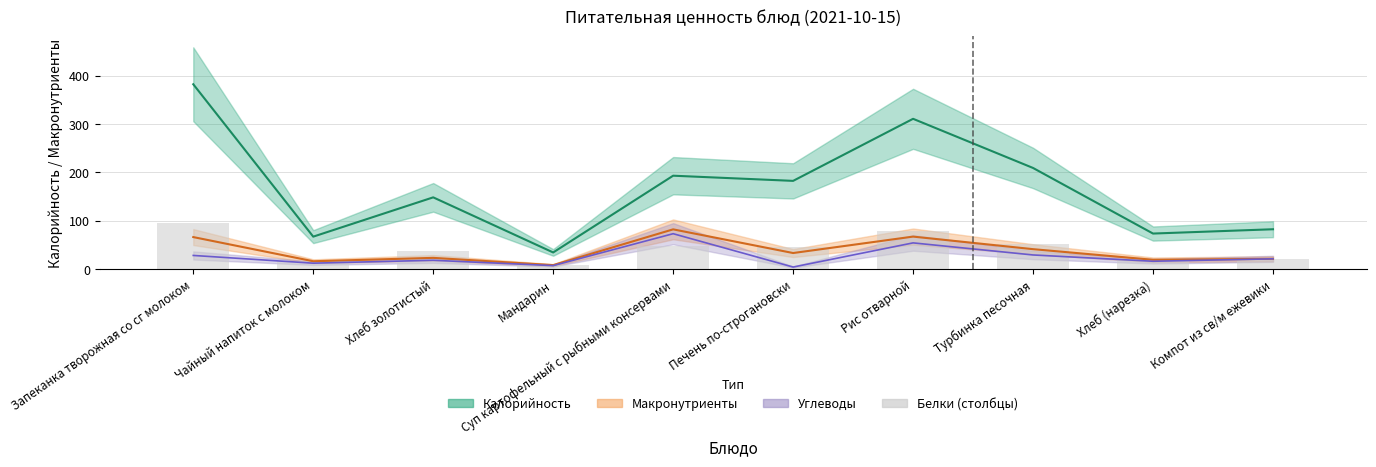

Is it true that the value at Рис отварной is 77.7?

True